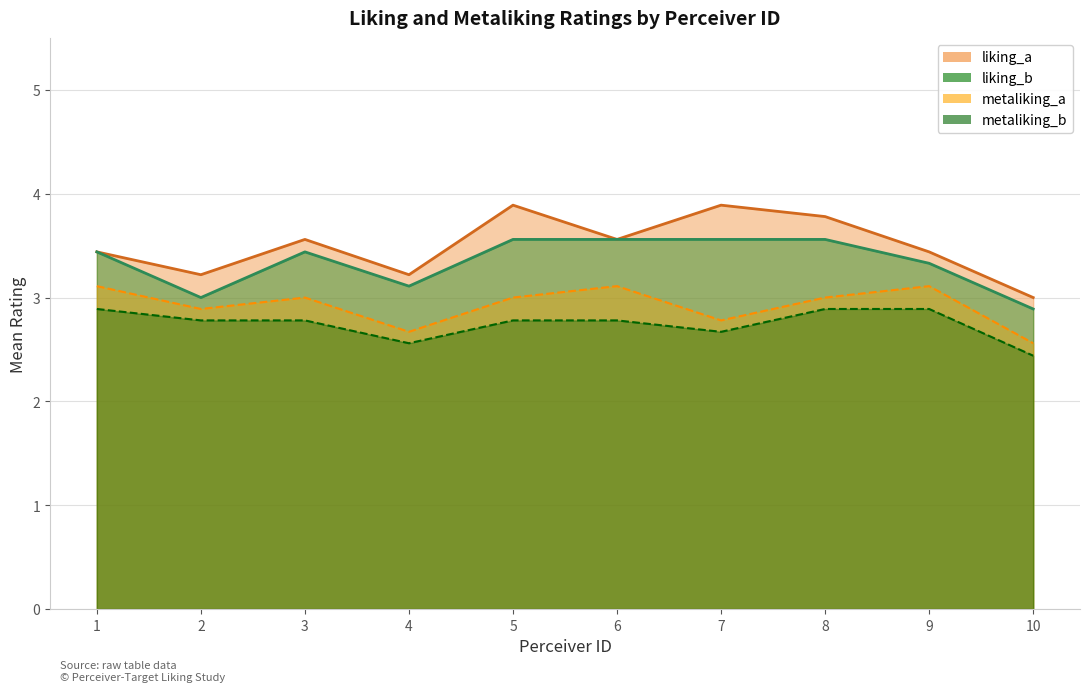

At which label does liking_a reach its peak?

5